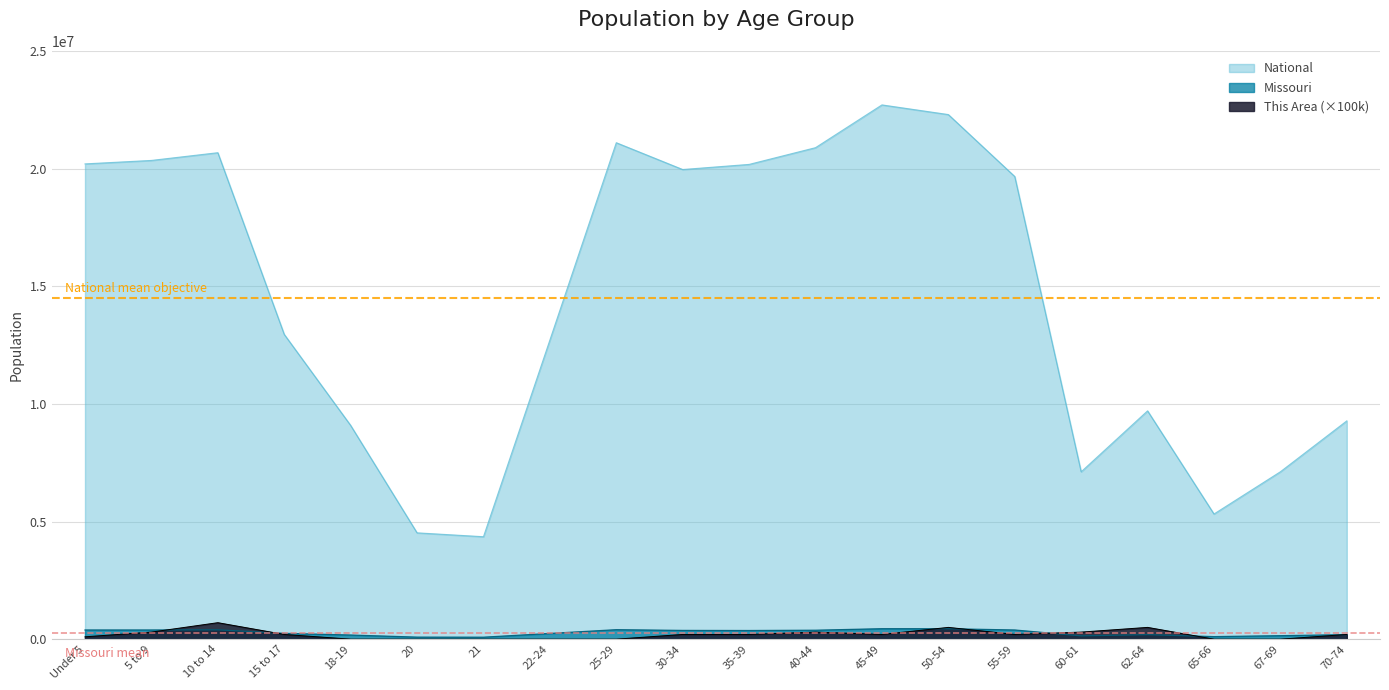

List the labels in order of Missouri value, smallest first.

21, 20, 65-66, 60-61, 67-69, 18-19, 62-64, 70-74, 22-24, 15 to 17, 35-39, 30-34, 40-44, 55-59, Under 5, 5 to 9, 10 to 14, 25-29, 50-54, 45-49